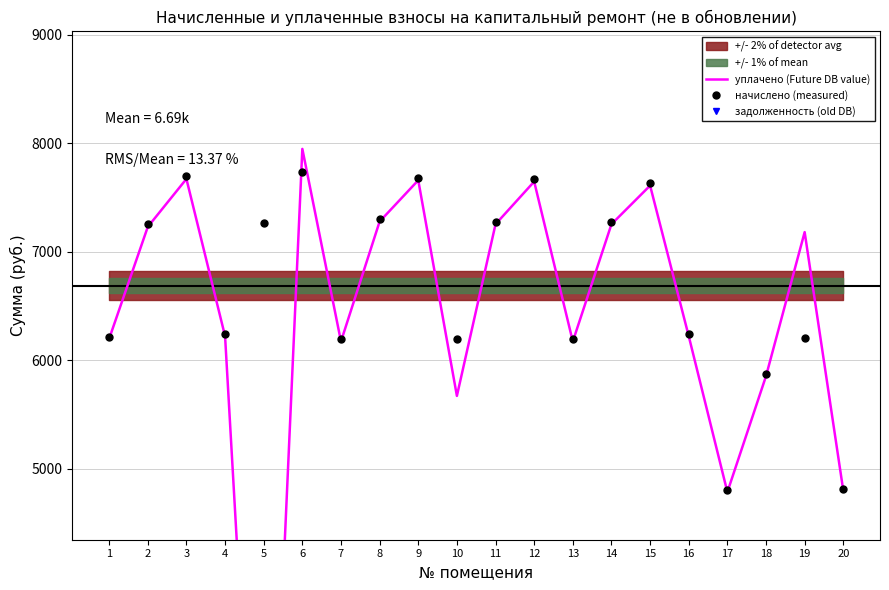

Between 6 and 14, which is larger?

6